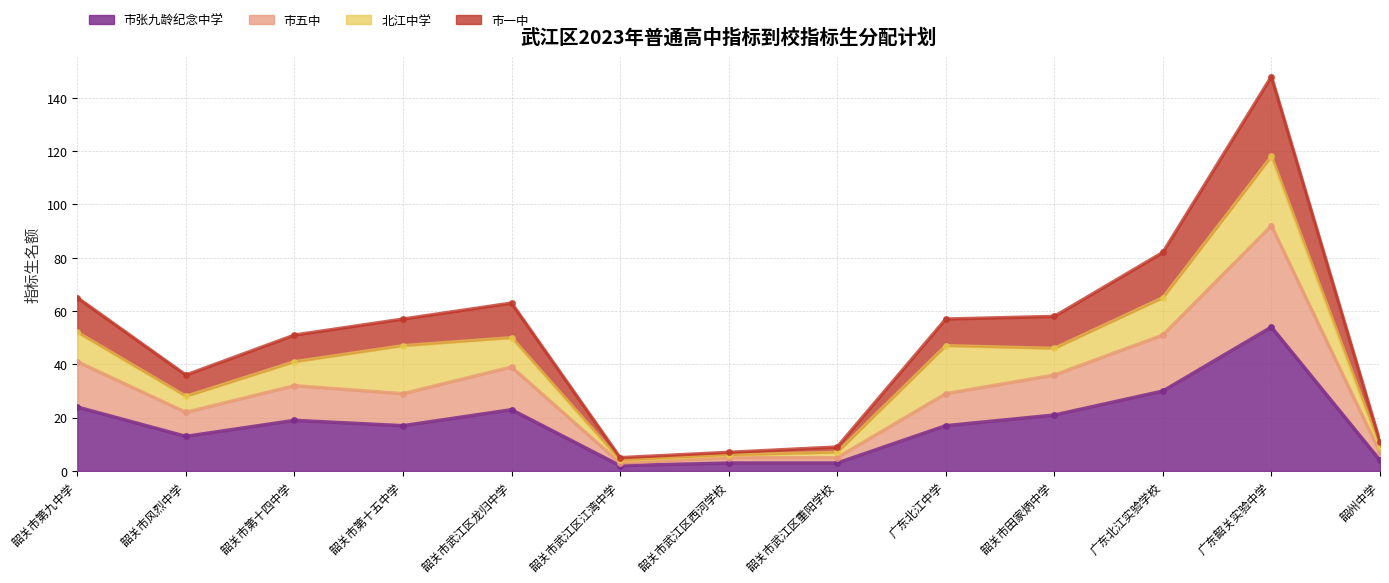

Is it true that 市张九龄纪念中学 equals 30 at 广东北江实验学校?

True